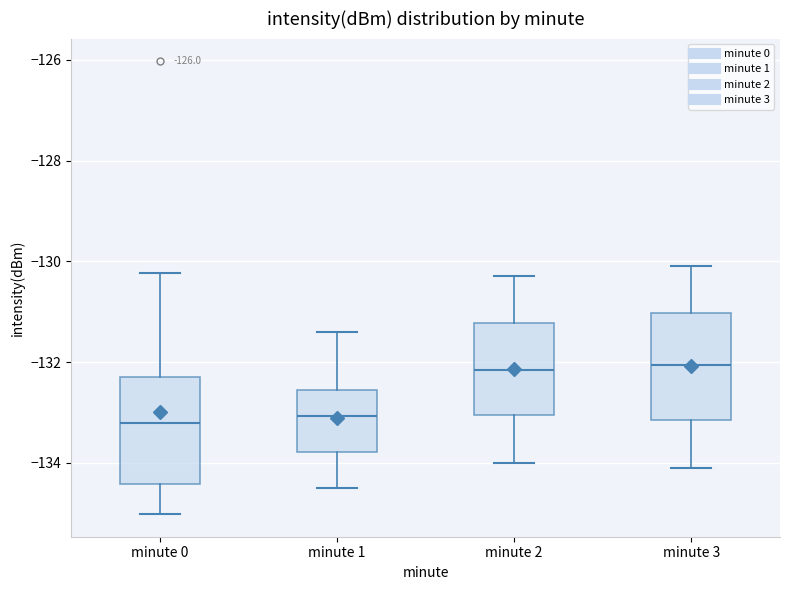

Reading left to right, transcribe this box plot: for each box, give where its median line is, the range the box spans, and where its two whiskers end, as read against the y-axis. The values are not printed on the chart, so give them approximately, as read against the axis.

minute 0: median -133.2, box -134.4 to -132.2, whiskers -135.0 to -130.2
minute 1: median -133.0, box -133.8 to -132.6, whiskers -134.4 to -131.4
minute 2: median -132.2, box -133.0 to -131.2, whiskers -134.0 to -130.2
minute 3: median -132.0, box -133.2 to -131.0, whiskers -134.0 to -130.0